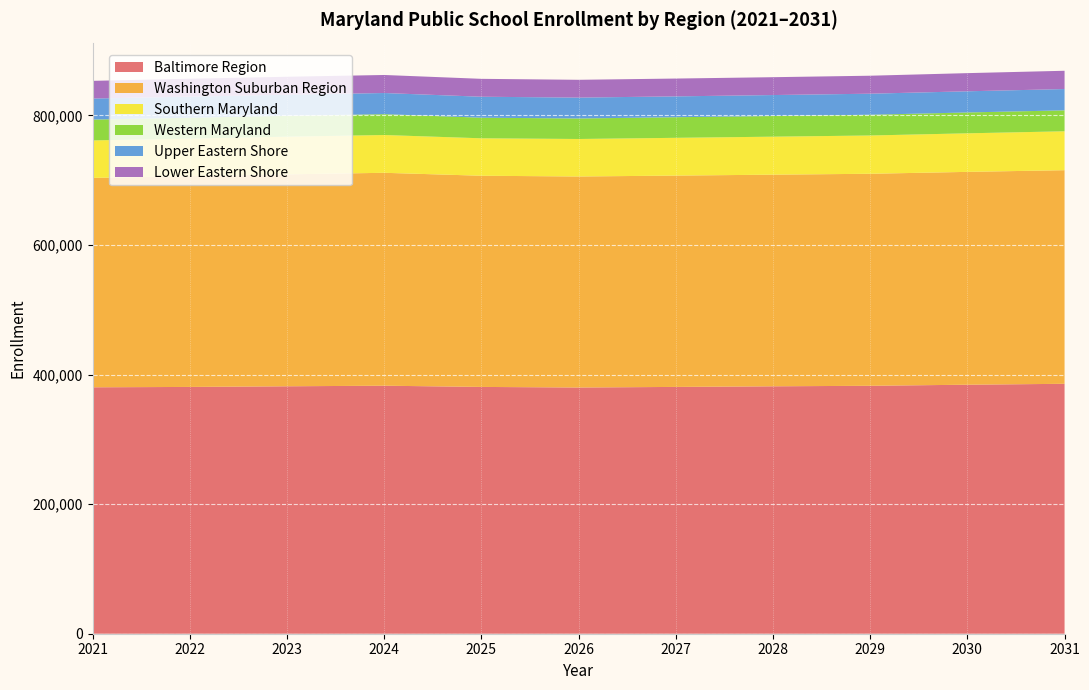

Reading left to right, transcribe all the data shown in this chart.

Baltimore Region: 380337	380900	381900	382790	380910	380010	380920	381870	382670	384320	385730
Washington Suburban Region: 323198	325280	327070	328600	325930	325680	326160	326630	327220	328500	329680
Southern Maryland: 57797	58000	58180	58310	57790	57870	58290	58640	59070	59500	60040
Western Maryland: 32175	32150	32160	32170	31770	31680	31790	31870	32010	32180	32330
Upper Eastern Shore: 32501	32620	32570	32660	32380	32220	32180	32380	32500	32680	32870
Lower Eastern Shore: 27299	27590	27710	27830	27630	27460	27500	27550	27750	28030	28210